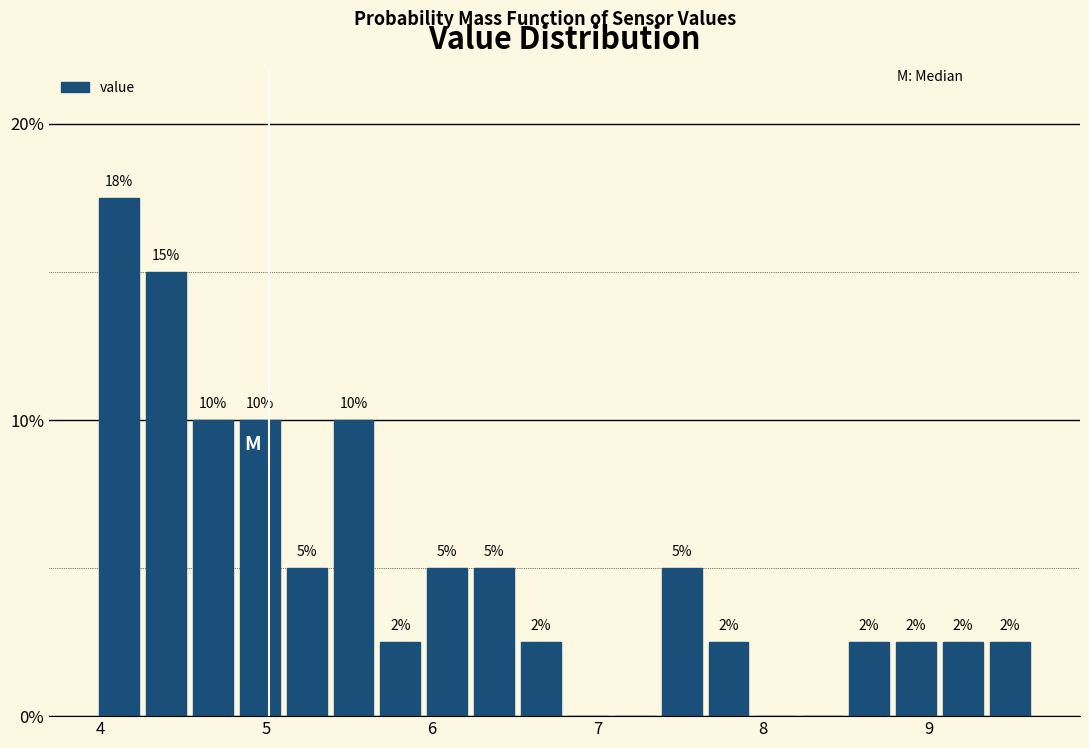

Around what value on the x-axis is the tallest bar? Give the approximate position of its centre, as read against the axis.

4.1